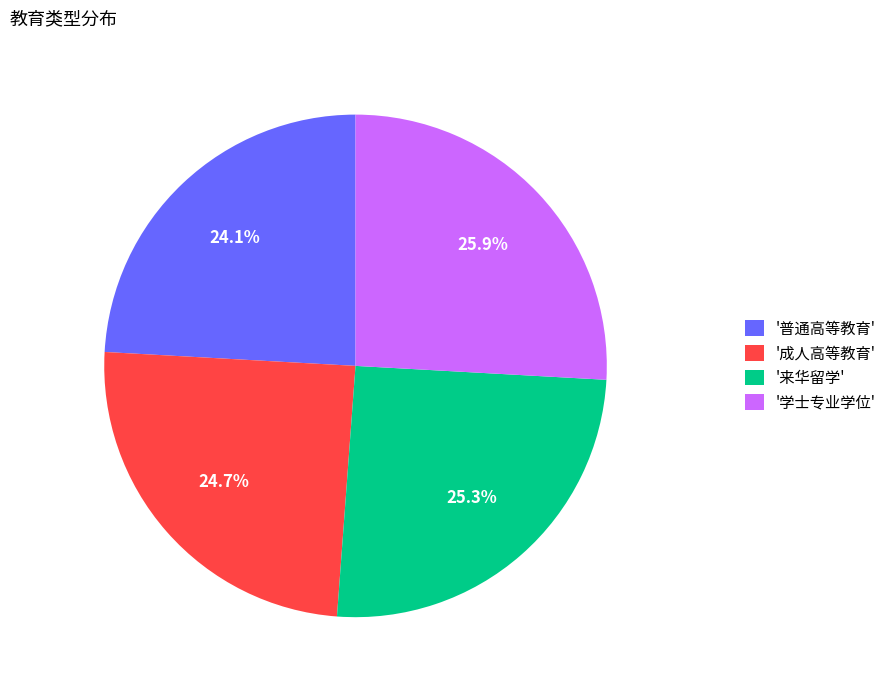

Is there a majority slice in this chart?

No